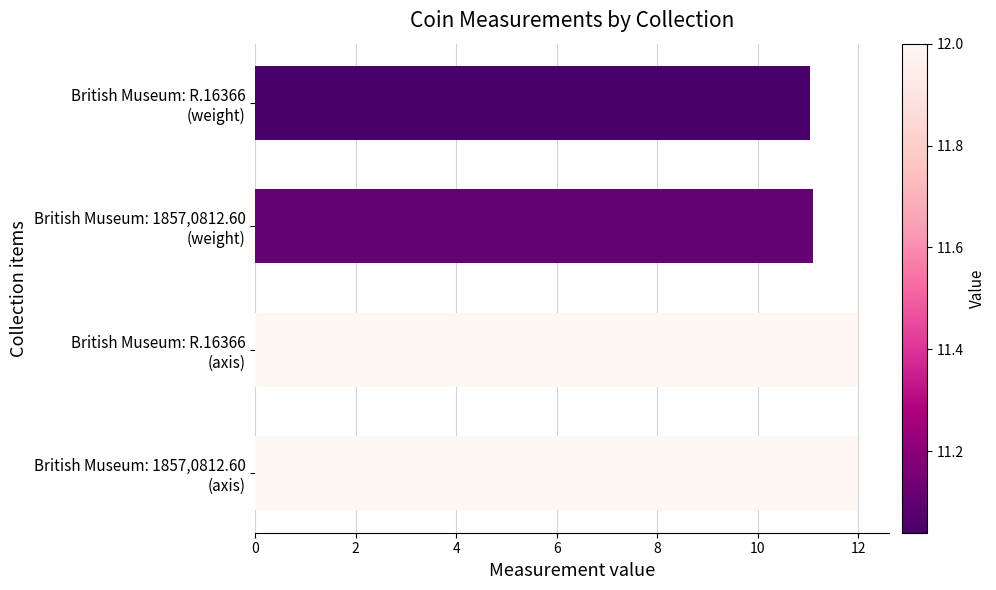

What is the greatest value displayed?

12.0